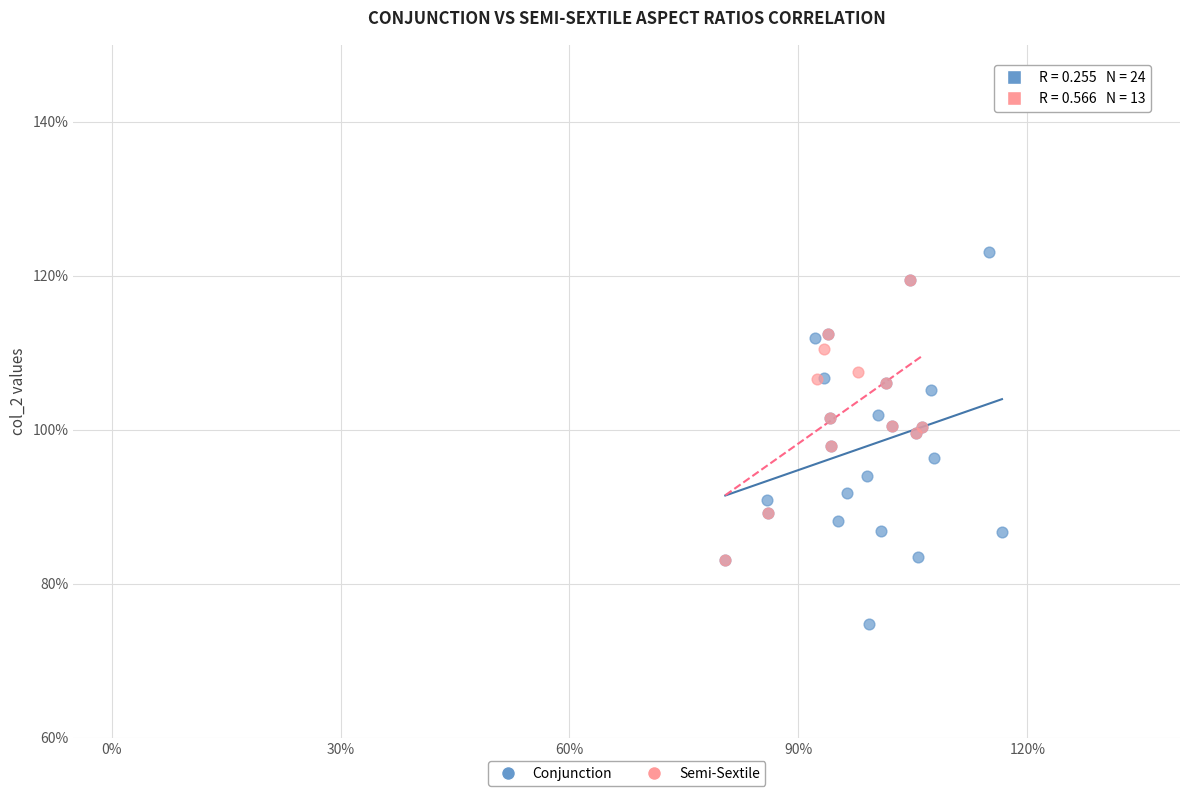

What are all the series names shown in the legend?

Conjunction, Semi-Sextile